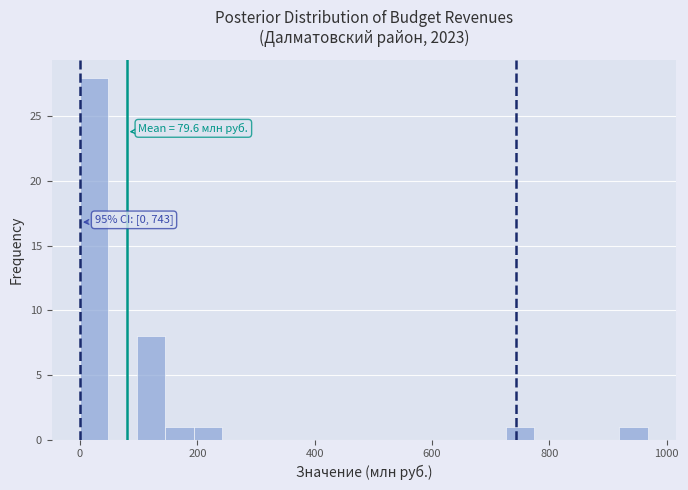

Around what value on the x-axis is the tallest bar? Give the approximate position of its centre, as read against the axis.

20